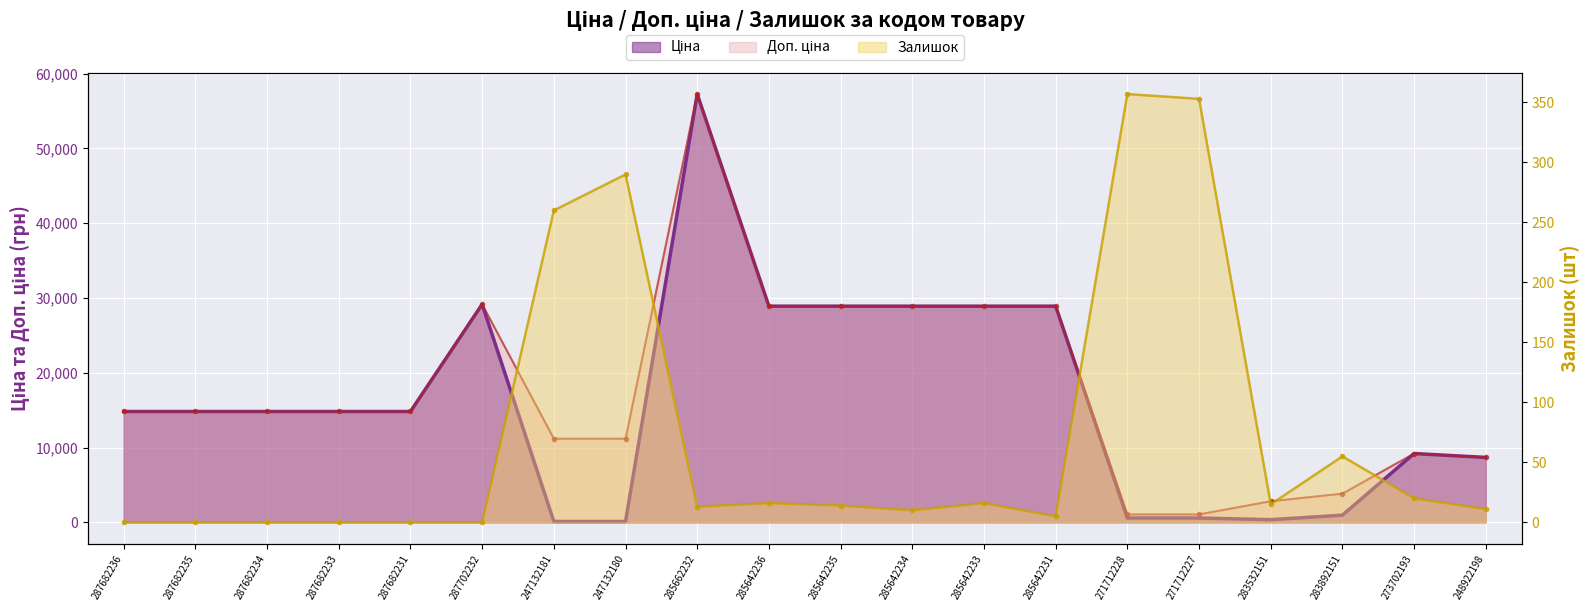

Rank the series at 285642236 from highest to lowest value.

Ціна, Доп. ціна, Залишок